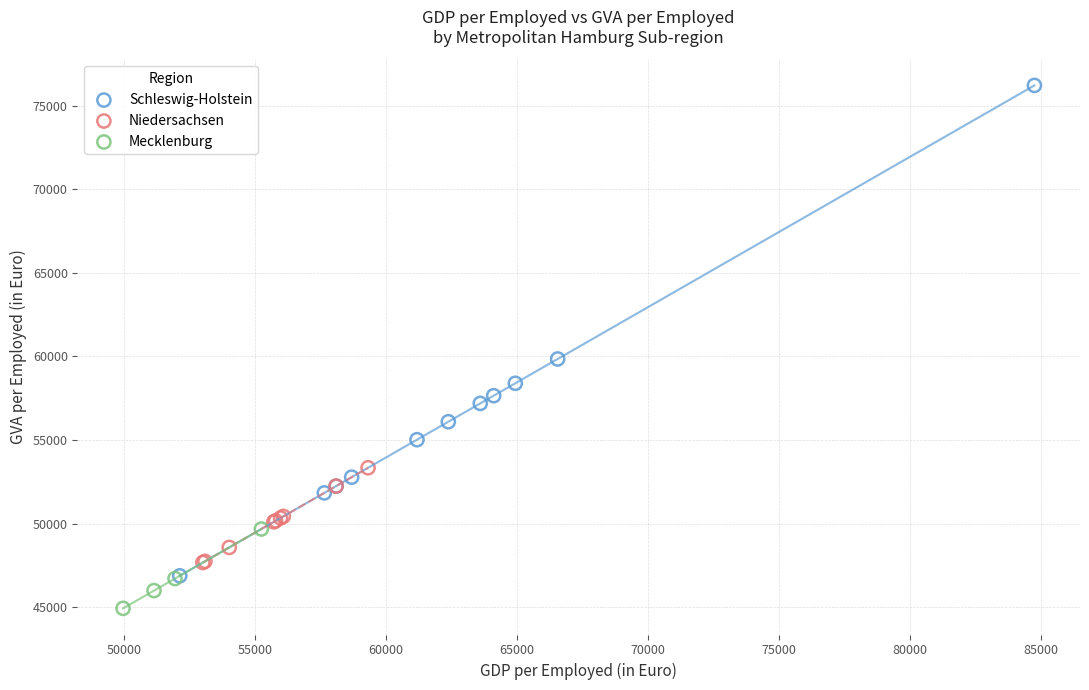

Which series reaches the maximum Y coordinate?

Schleswig-Holstein